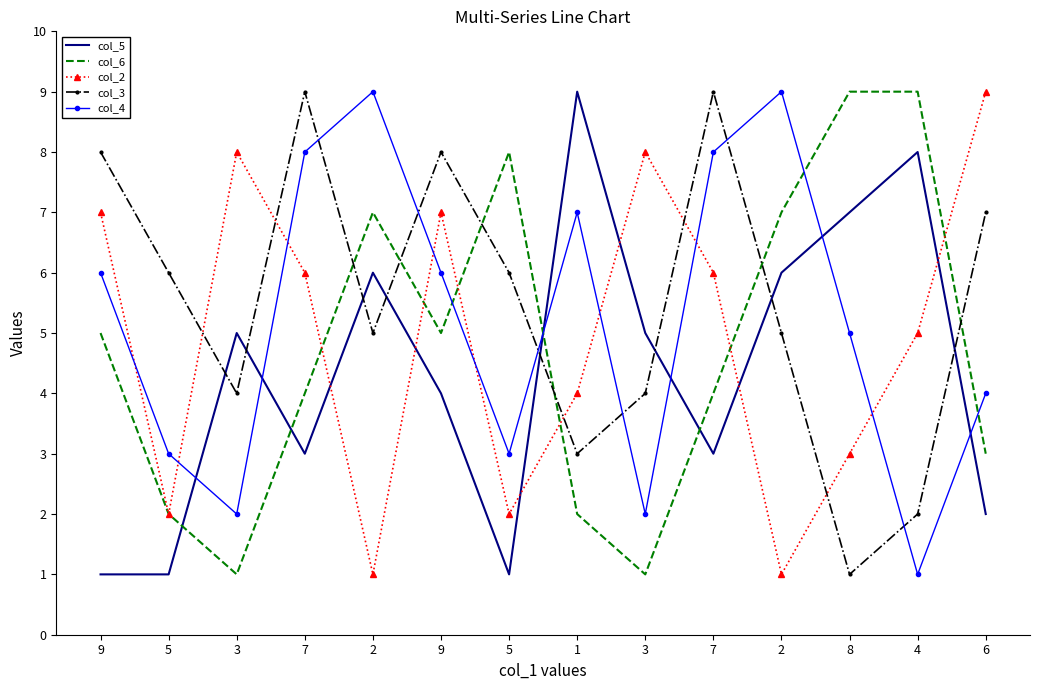

Which series changed the most between 3 and 8?

col_6